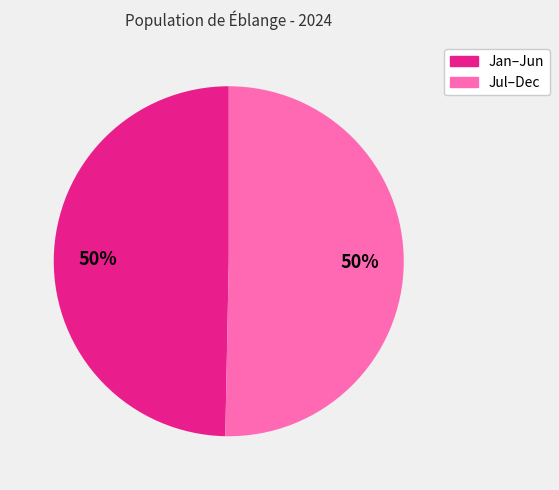

What percentage is the Jan–Jun slice, to the nearest percent?

50%